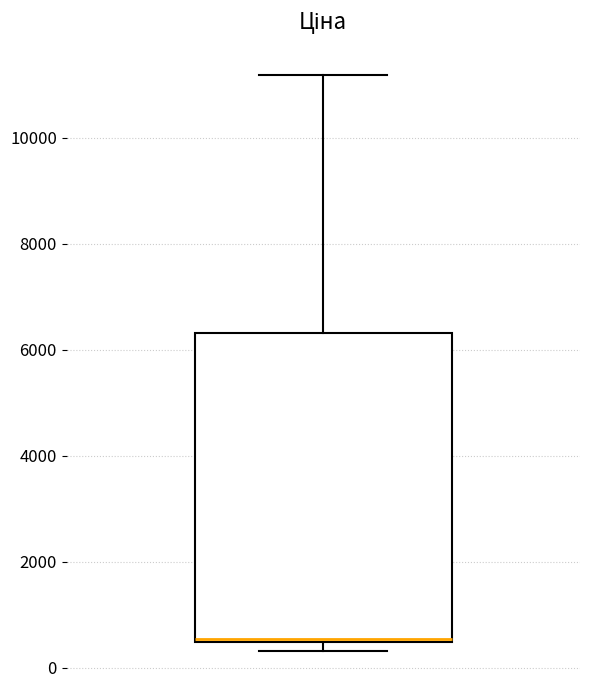

Transcribe this box plot: give where the median line is, the range the box spans, and where the two whiskers end, as read against the y-axis. The values are not printed on the chart, so give them approximately, as read against the axis.

median 600, box 400 to 6400, whiskers 400 (just below the box's lower edge) to 11200